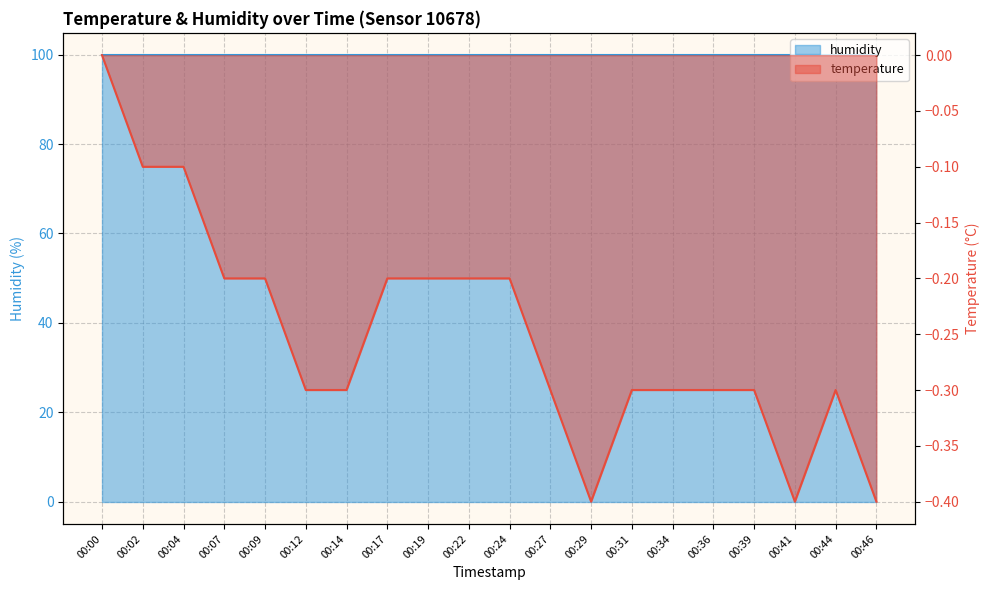

Rank the categories by value from highest to lowest.

00:00, 00:02, 00:04, 00:07, 00:09, 00:17, 00:19, 00:22, 00:24, 00:12, 00:14, 00:27, 00:31, 00:34, 00:36, 00:39, 00:44, 00:29, 00:41, 00:46